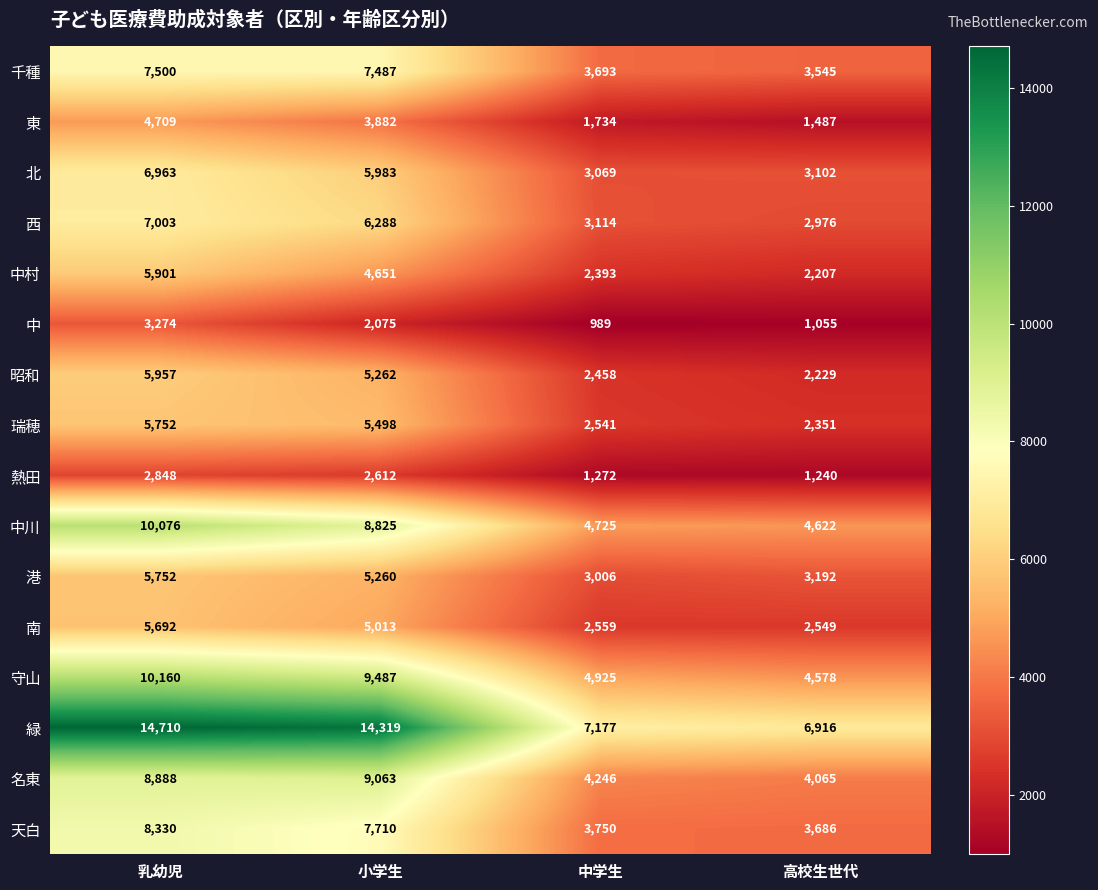

Count the number of categories in the chart.

4